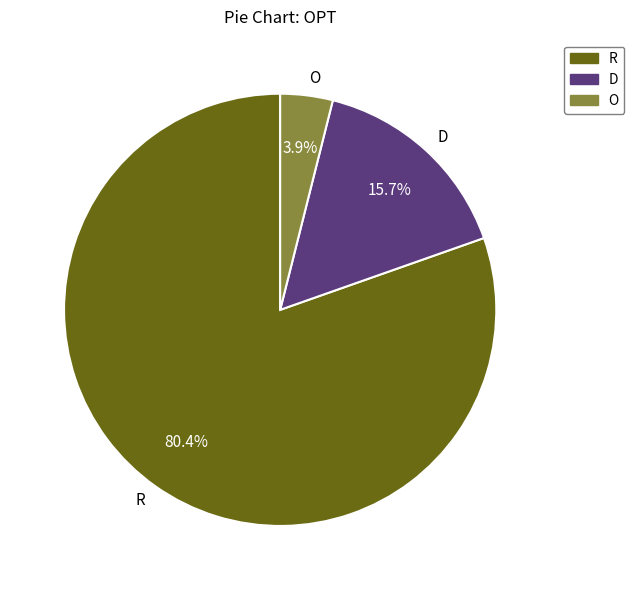

What portion of the pie excludes O?

96.1%